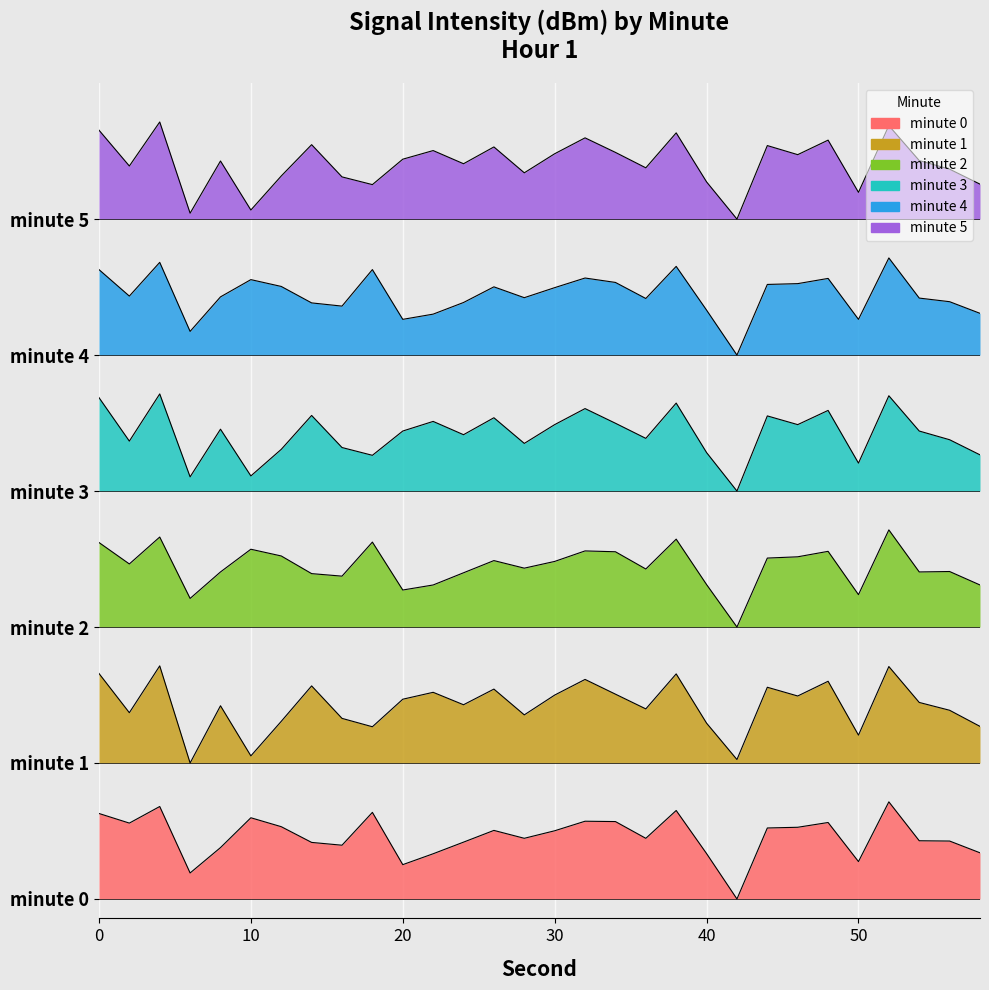

Reading left to right, list all the values displayed in this chart.

minute 0: 0=0.9	2=0.8	4=1.0	6=0.3	8=0.5	10=0.8	12=0.7	14=0.6	16=0.6	18=0.9	20=0.4	22=0.5	24=0.6	26=0.7	28=0.6	30=0.7	32=0.8	34=0.8	36=0.6	38=0.9	40=0.5	42=0.0	44=0.7	46=0.7	48=0.8	50=0.4	52=1.0	54=0.6	56=0.6	58=0.5
minute 1: 0=2.3	2=1.9	4=2.4	6=1.4	8=2.0	10=1.5	12=1.8	14=2.2	16=1.9	18=1.8	20=2.1	22=2.1	24=2.0	26=2.2	28=1.9	30=2.1	32=2.3	34=2.1	36=2.0	38=2.3	40=1.8	42=1.4	44=2.2	46=2.1	48=2.2	50=1.7	52=2.4	54=2.0	56=1.9	58=1.8
minute 2: 0=3.7	2=3.4	4=3.7	6=3.1	8=3.4	10=3.6	12=3.5	14=3.3	16=3.3	18=3.7	20=3.2	22=3.2	24=3.4	26=3.5	28=3.4	30=3.5	32=3.6	34=3.6	36=3.4	38=3.7	40=3.2	42=2.8	44=3.5	46=3.5	48=3.6	50=3.1	52=3.8	54=3.4	56=3.4	58=3.2
minute 3: 0=5.2	2=4.7	4=5.2	6=4.3	8=4.8	10=4.4	12=4.6	14=5.0	16=4.6	18=4.6	20=4.8	22=4.9	24=4.8	26=5.0	28=4.7	30=4.9	32=5.0	34=4.9	36=4.7	38=5.1	40=4.6	42=4.2	44=5.0	46=4.9	48=5.0	50=4.5	52=5.2	54=4.8	56=4.7	58=4.6
minute 4: 0=6.5	2=6.2	4=6.6	6=5.8	8=6.2	10=6.4	12=6.3	14=6.1	16=6.1	18=6.5	20=6.0	22=6.0	24=6.1	26=6.3	28=6.2	30=6.3	32=6.4	34=6.3	36=6.2	38=6.5	40=6.1	42=5.6	44=6.3	46=6.3	48=6.4	50=6.0	52=6.6	54=6.2	56=6.1	58=6.0
minute 5: 0=7.9	2=7.5	4=8.0	6=7.1	8=7.6	10=7.1	12=7.4	14=7.8	16=7.4	18=7.4	20=7.6	22=7.7	24=7.6	26=7.7	28=7.5	30=7.7	32=7.8	34=7.7	36=7.5	38=7.9	40=7.4	42=7.0	44=7.8	46=7.7	48=7.8	50=7.3	52=8.0	54=7.6	56=7.5	58=7.4